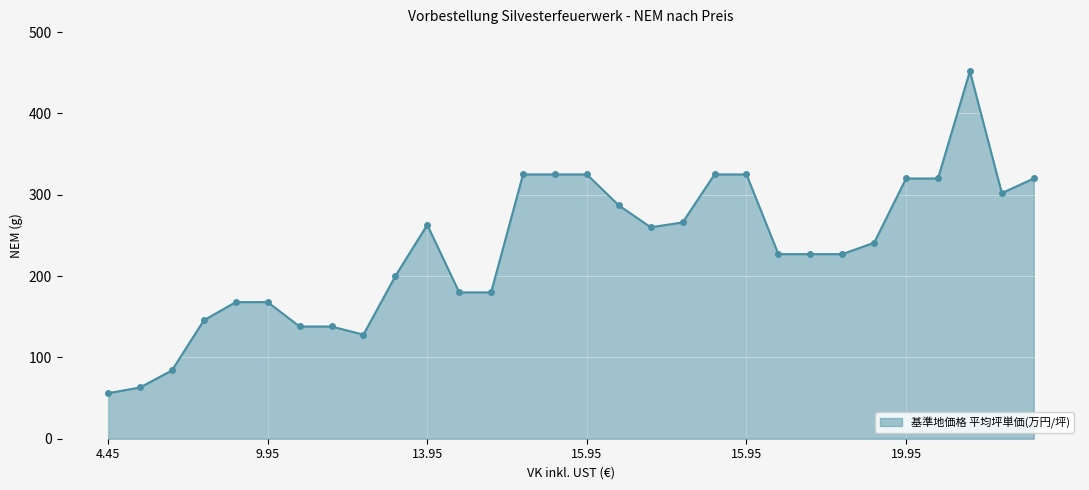

What is the greatest value displayed?

452.0